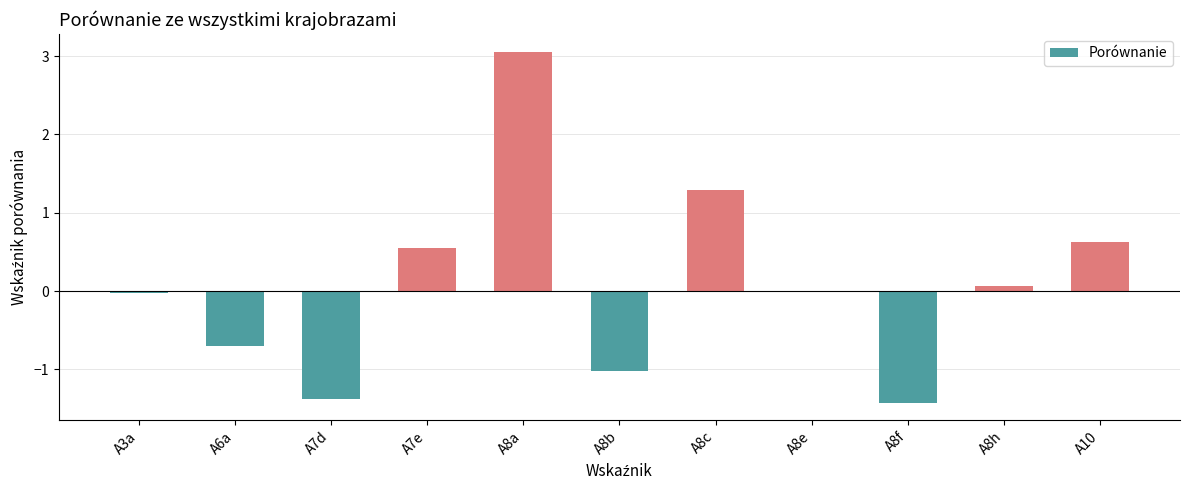

What is the change in value from A6a to A7d?

-0.7